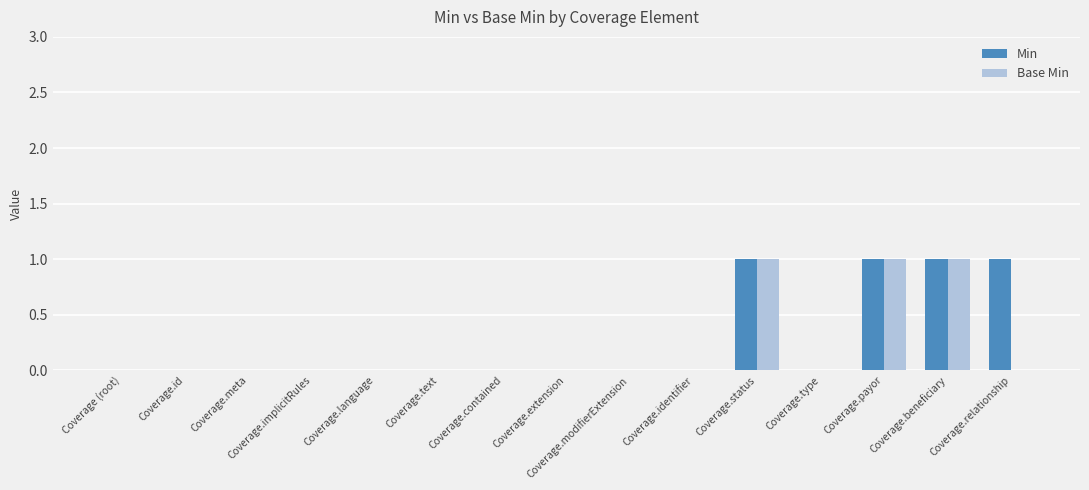

The value of Min at Coverage.language is -1. True or false?

False